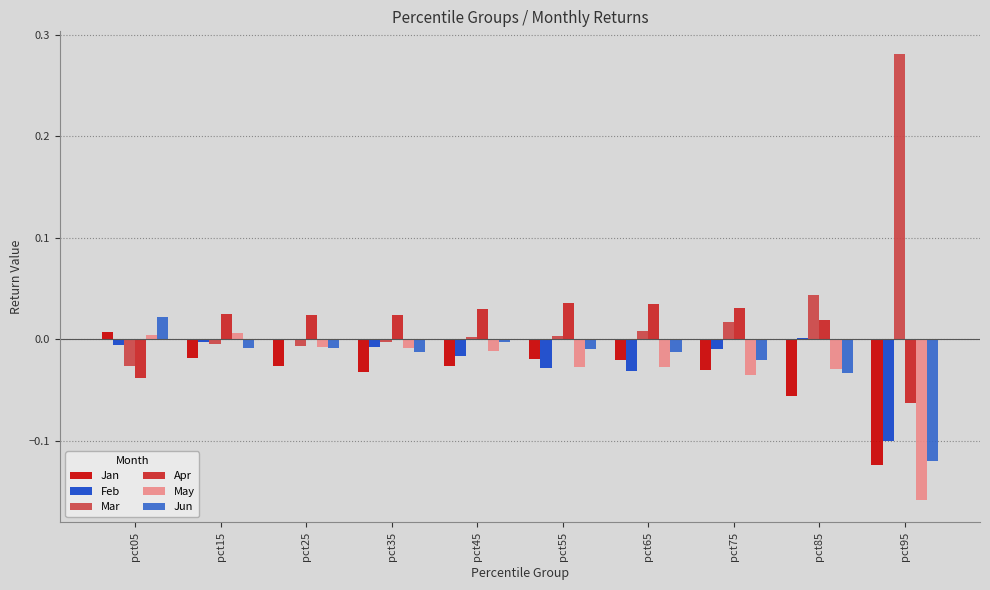

Which label corresponds to the largest value in the chart?

pct95